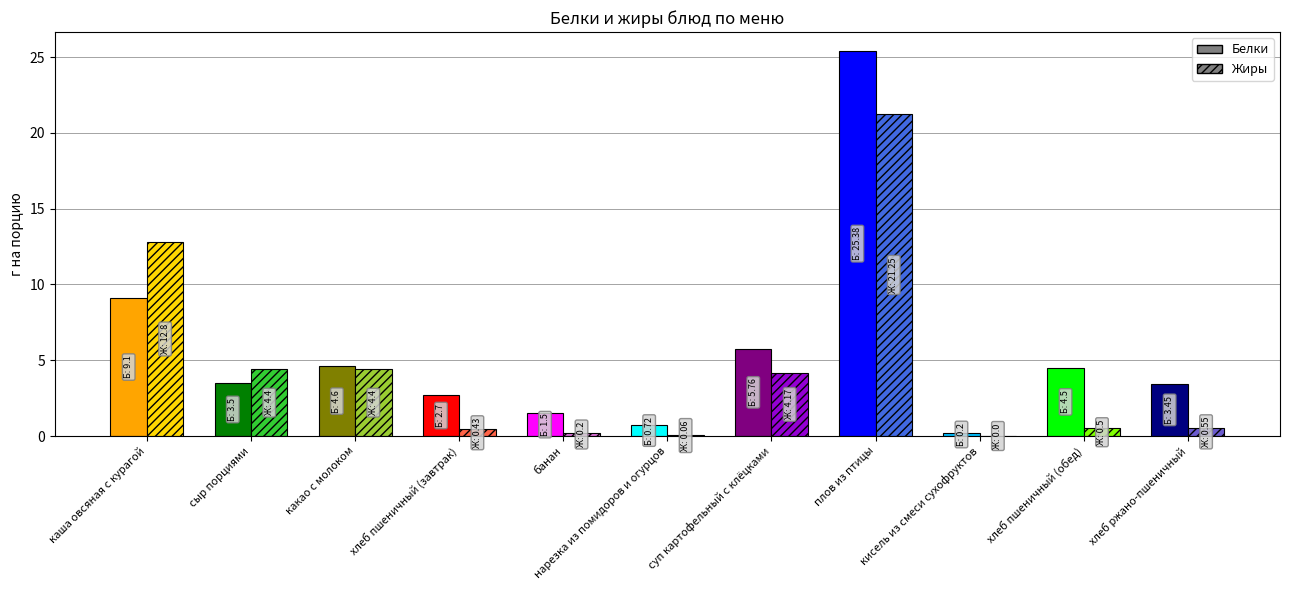

Is it true that Белки equals 2.7 at хлеб пшеничный (завтрак)?

True